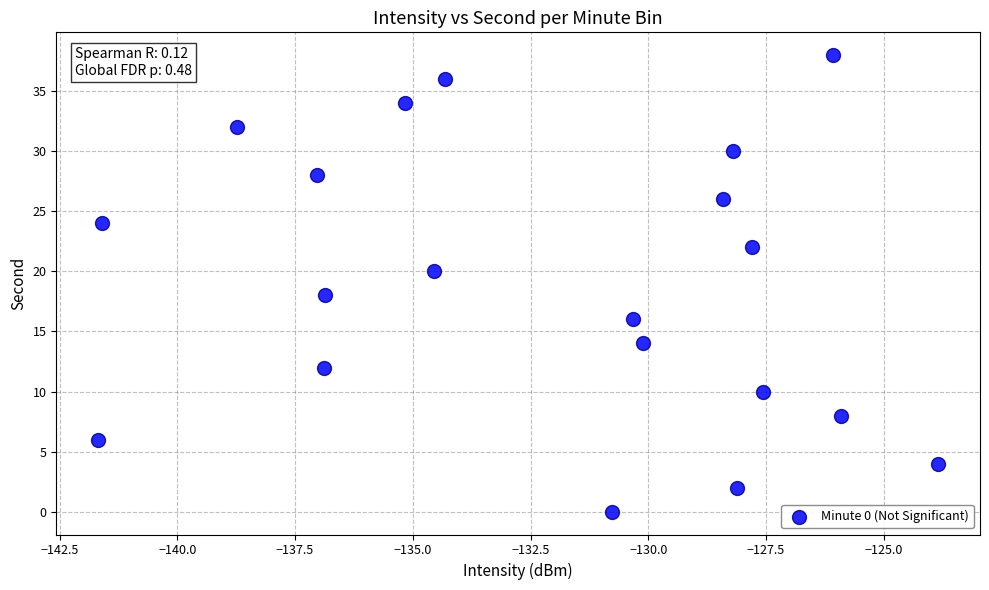

What is the range of Y values (max minus min)?

38